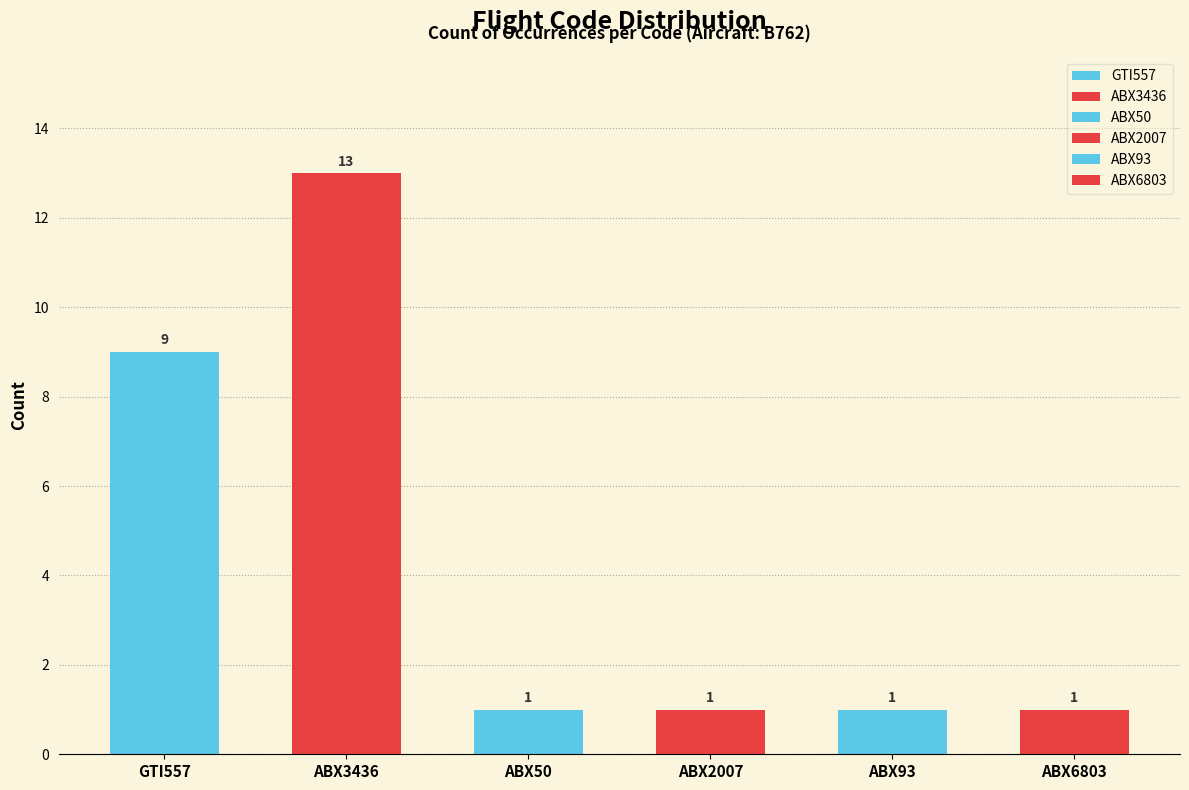

Is it true that the value at GTI557 is 16?

False